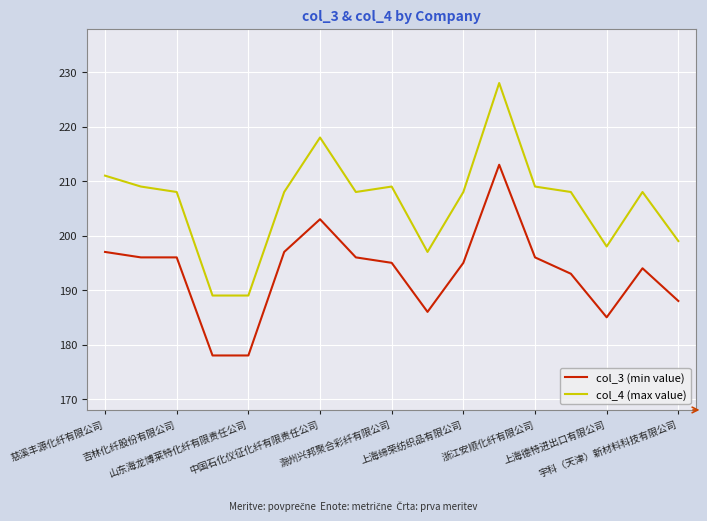

True or false: col_3 (min value) and col_4 (max value) cross at least once.

False